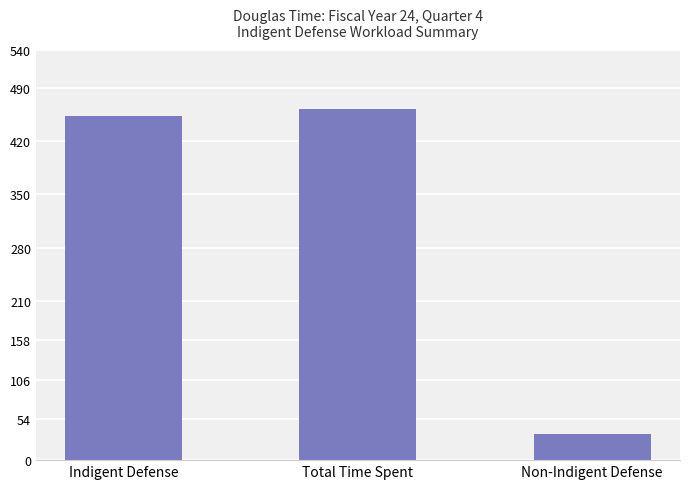

What position from the right is Indigent Defense?

3